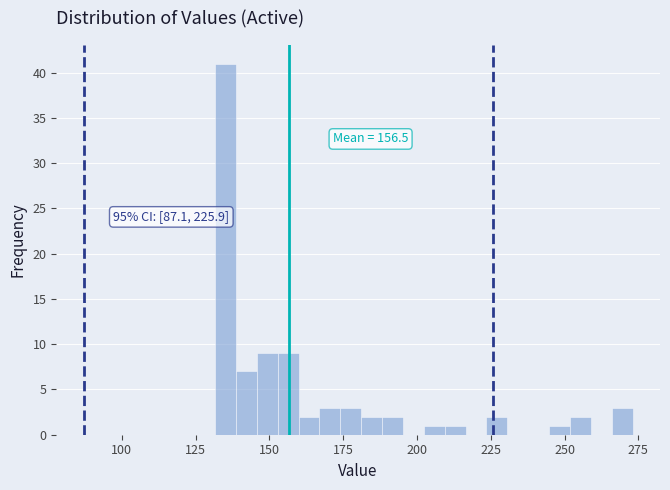

Around what value on the x-axis is the tallest bar? Give the approximate position of its centre, as read against the axis.

135